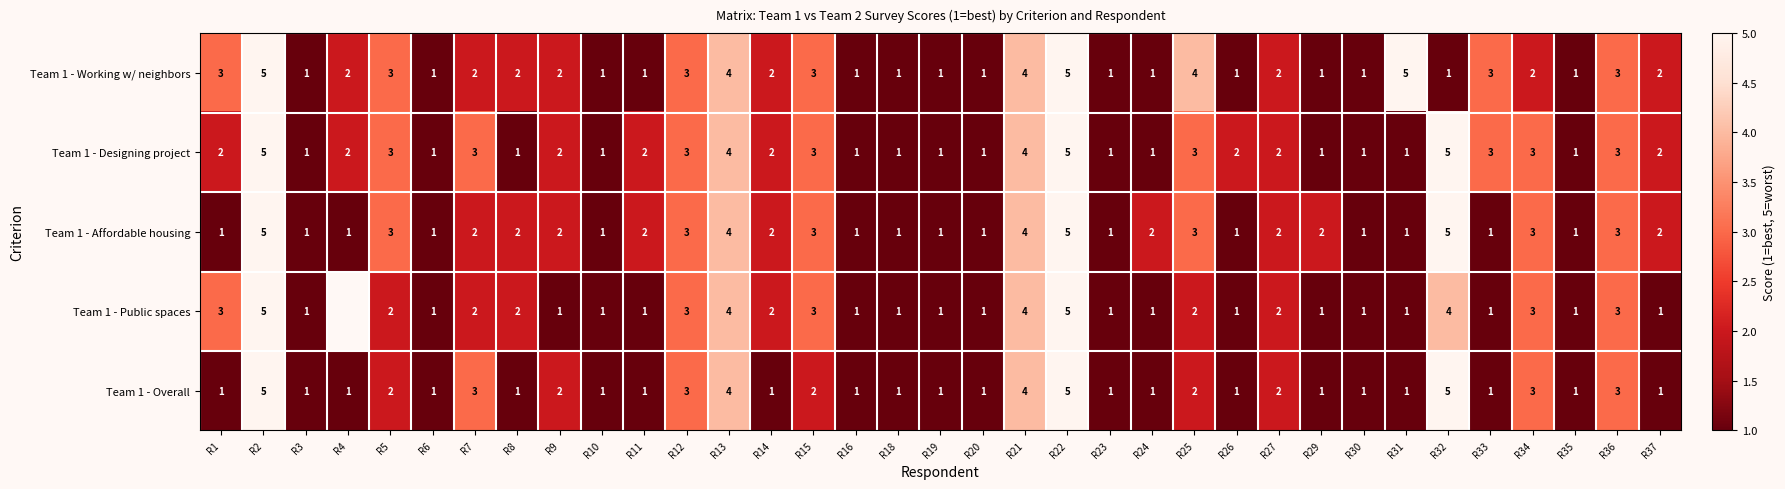

The Team 1 - Affordable housing series shows 1.4 at R18. True or false?

False